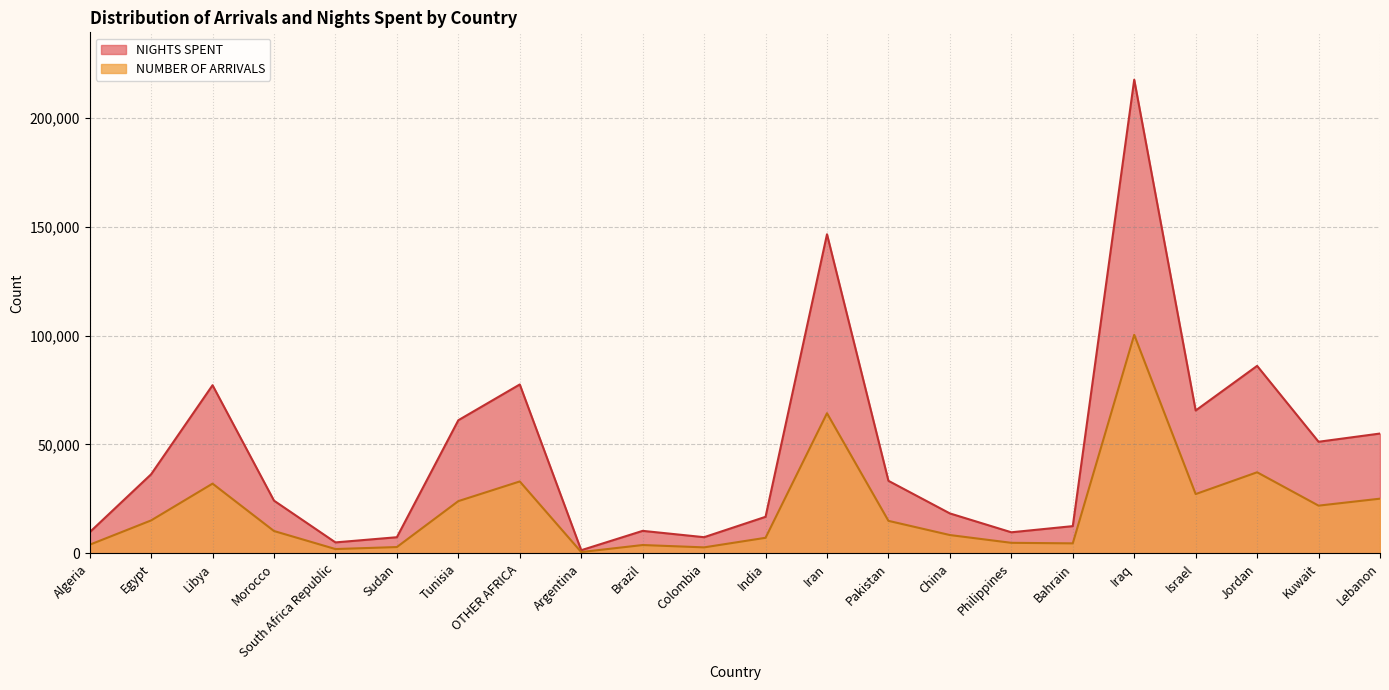

Which series has the largest range (max minus min)?

NIGHTS SPENT